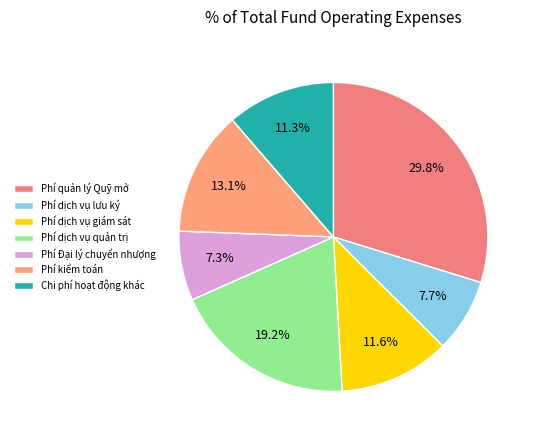

Combined, what portion of the pie is Phí quản lý Quỹ mở and Phí dịch vụ giám sát?

41.4%